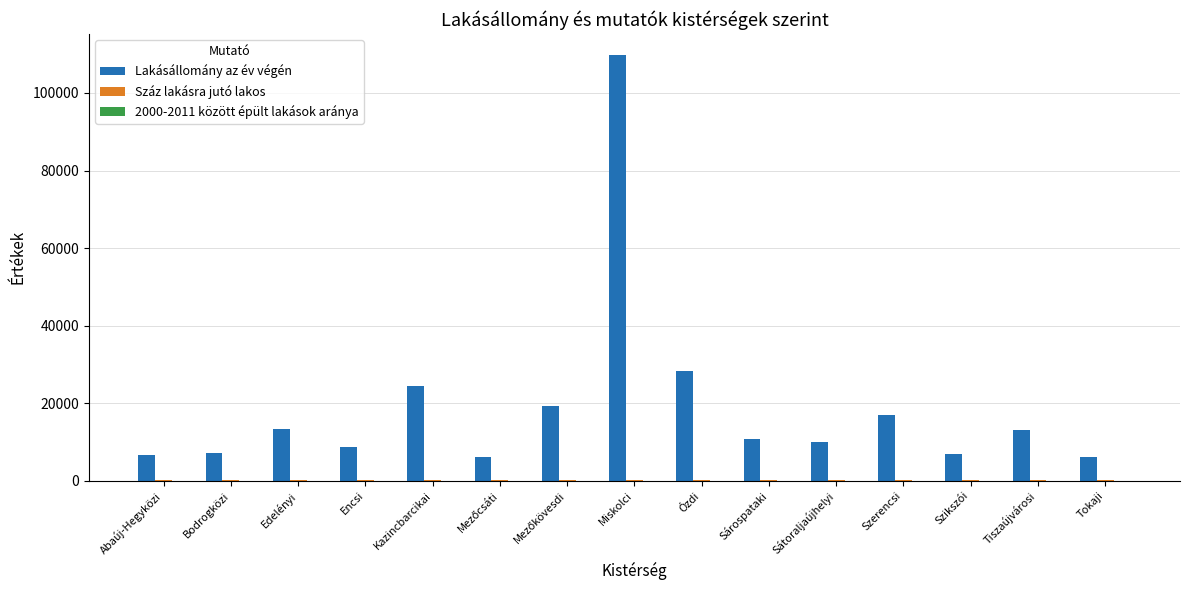

At which category is the sum across all series the highest?

Miskolci